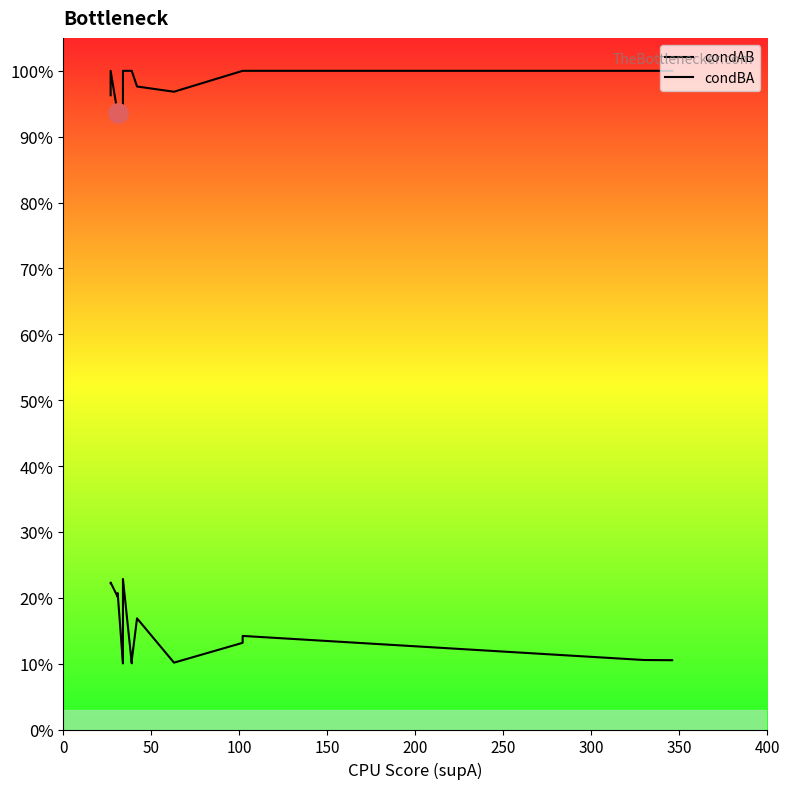

What are all the series names shown in the legend?

condAB, condBA